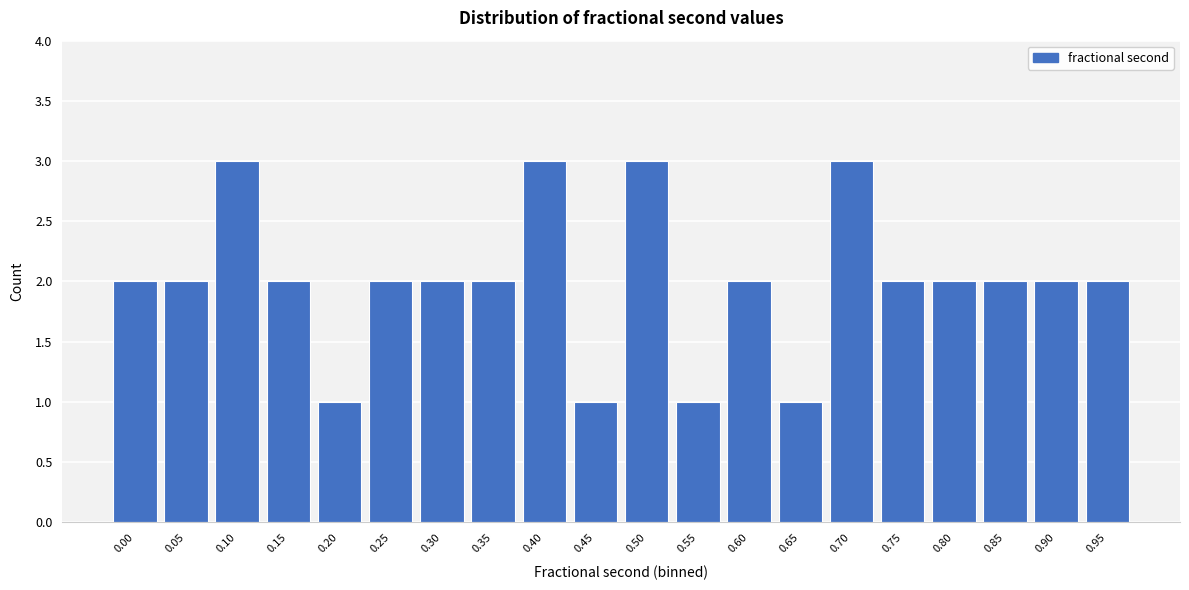

Reading left to right, transcribe all the data shown in this chart.

2	2	3	2	1	2	2	2	3	1	3	1	2	1	3	2	2	2	2	2